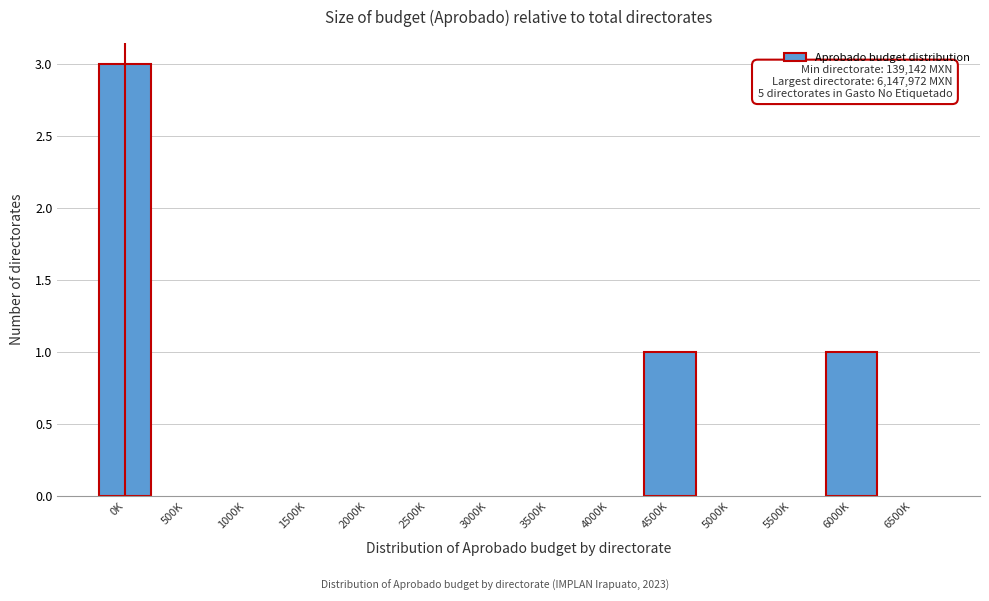

Reading left to right, what are all the values shown in this chart?

0K=3	500K=0	1000K=0	1500K=0	2000K=0	2500K=0	3000K=0	3500K=0	4000K=0	4500K=1	5000K=0	5500K=0	6000K=1	6500K=0